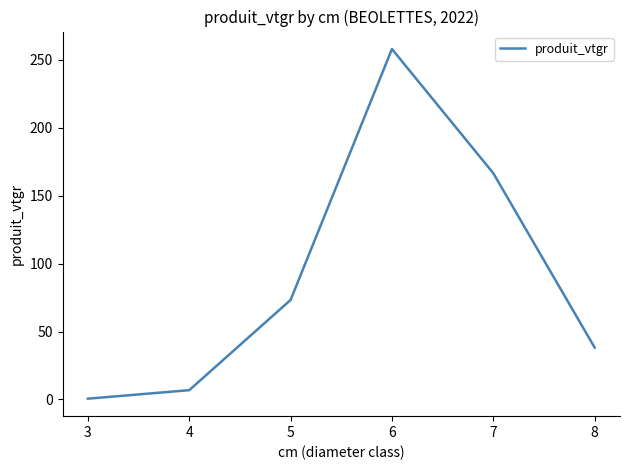

Reading left to right, list all the values displayed in this chart.

0.6	6.8	73.2	257.9	166.5	38.2